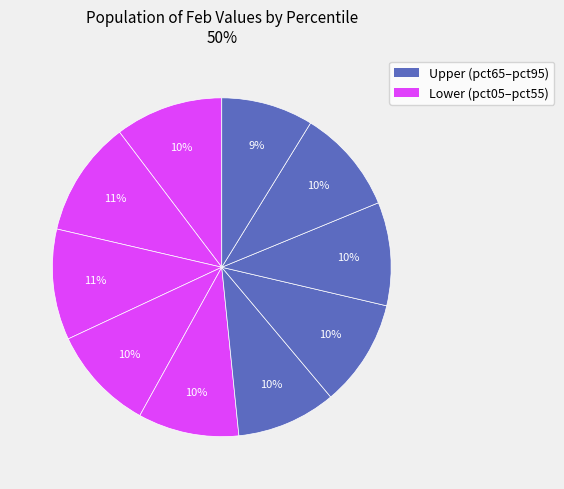

How many slices are in this pie chart?

10